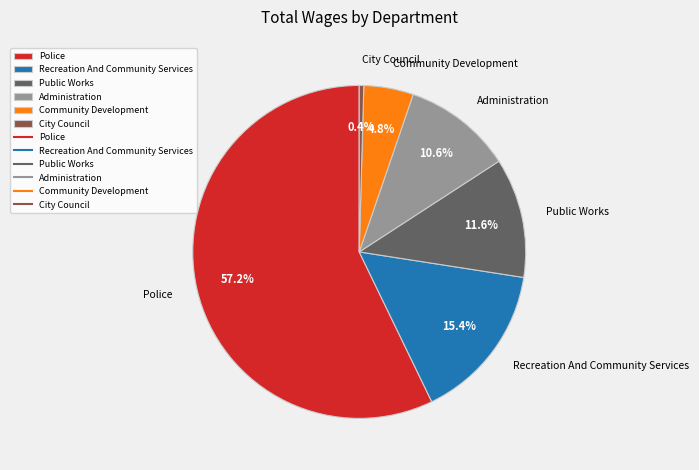

To the nearest percent, what is the average slice percentage?

17%